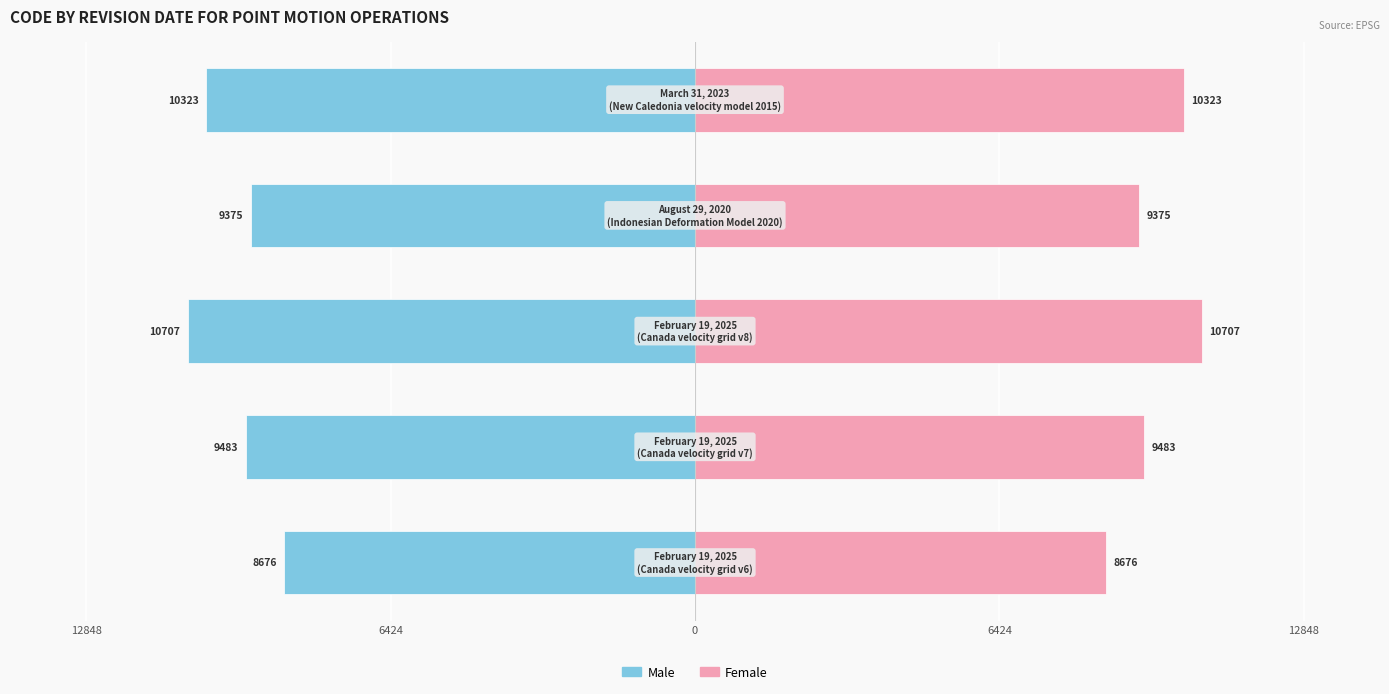

Reading left to right, what are all the values shown in this chart?

Male: -8676	-9483	-10707	-9375	-10323
Female: 8676	9483	10707	9375	10323